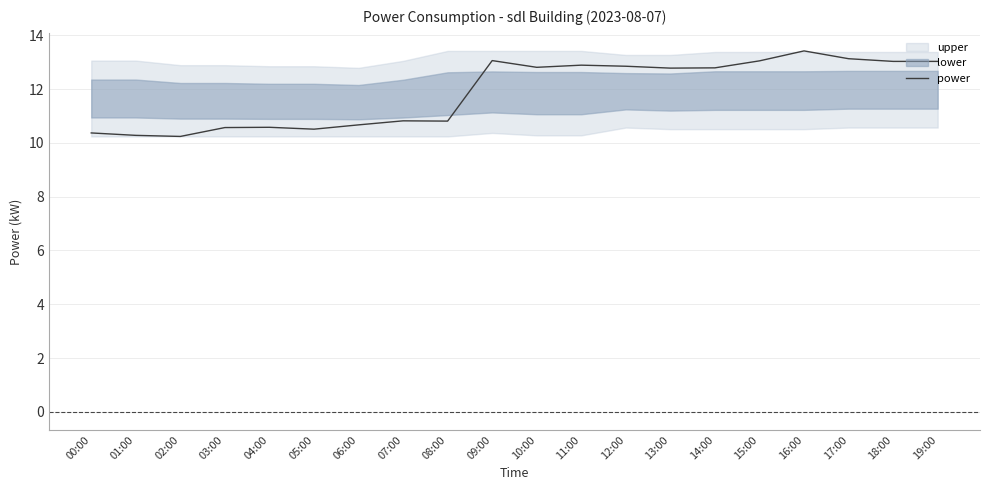

Reading right to left, transcribe all the data shown in this chart.

19:00=13.0	18:00=13.0	17:00=13.1	16:00=13.4	15:00=13.1	14:00=12.8	13:00=12.8	12:00=12.8	11:00=12.9	10:00=12.8	09:00=13.1	08:00=10.8	07:00=10.8	06:00=10.7	05:00=10.5	04:00=10.6	03:00=10.6	02:00=10.2	01:00=10.3	00:00=10.4